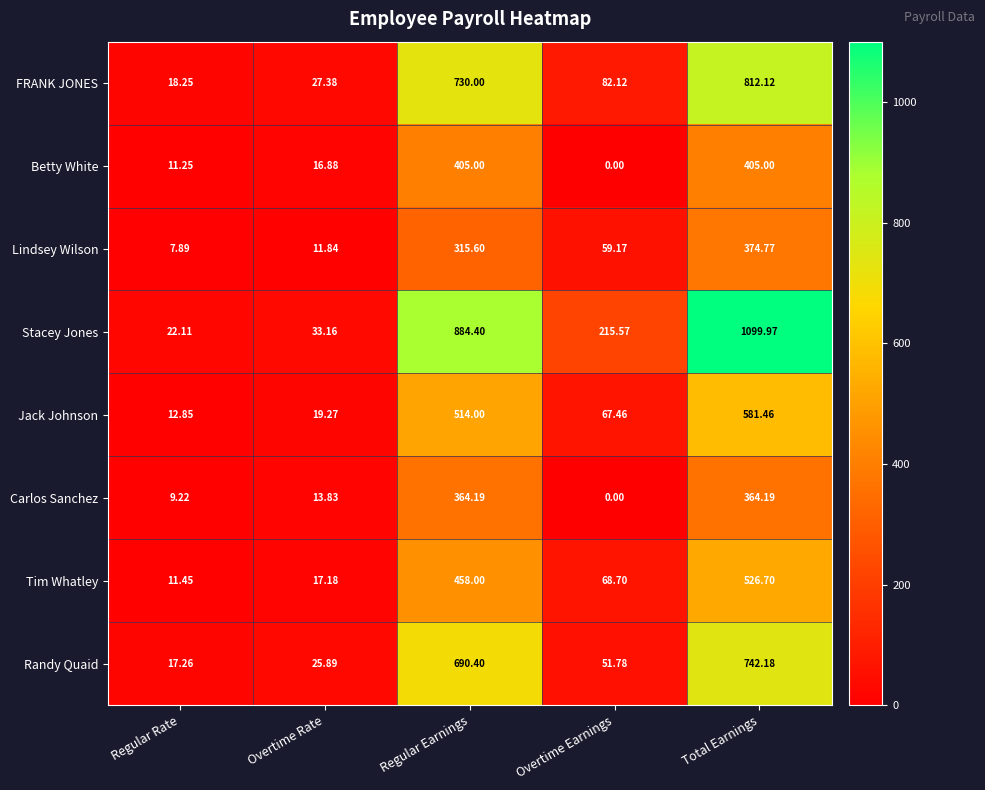

Rank the series by their maximum value, from lowest to highest.

Carlos Sanchez, Lindsey Wilson, Betty White, Tim Whatley, Jack Johnson, Randy Quaid, FRANK JONES, Stacey Jones